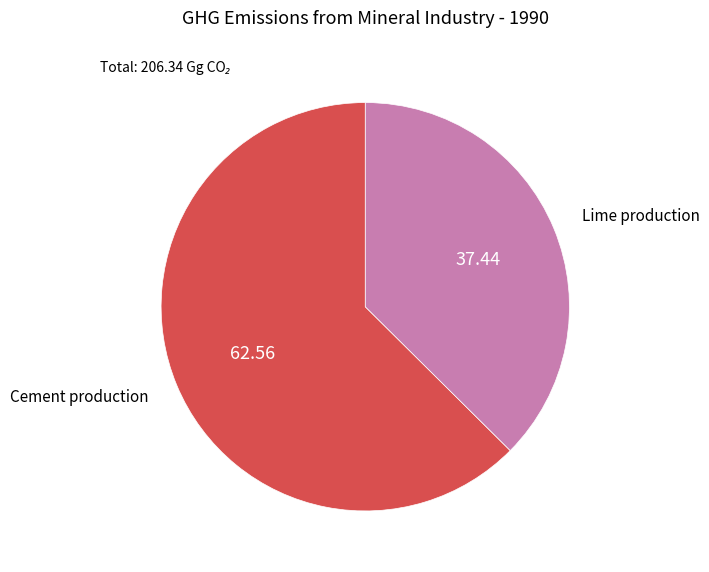

Is there a majority slice in this chart?

Yes